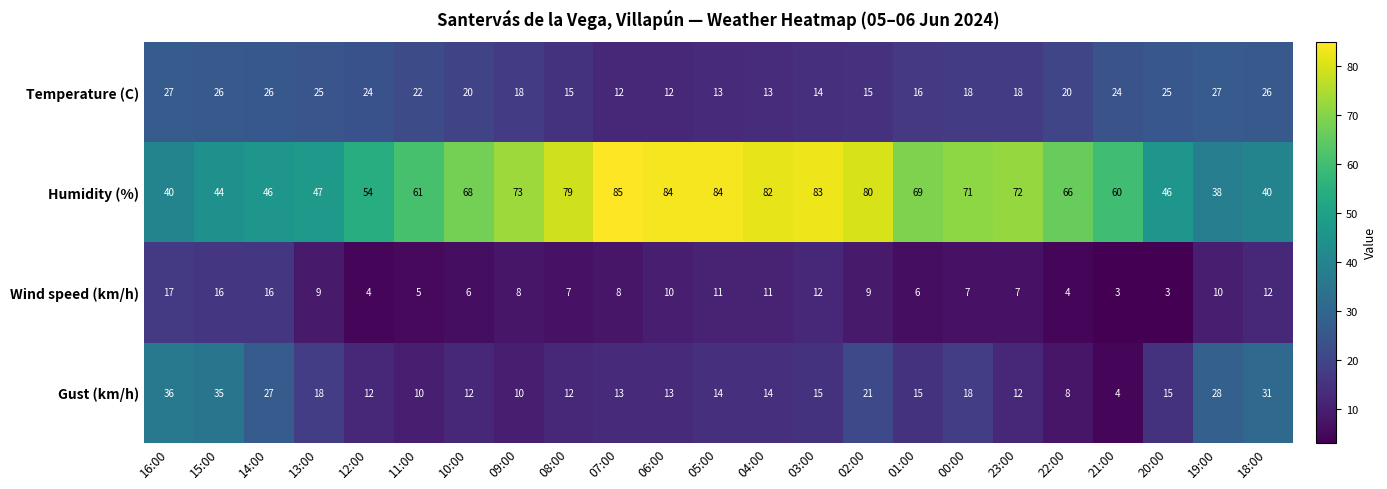

What is the difference between the highest and lowest values at 10:00?

62